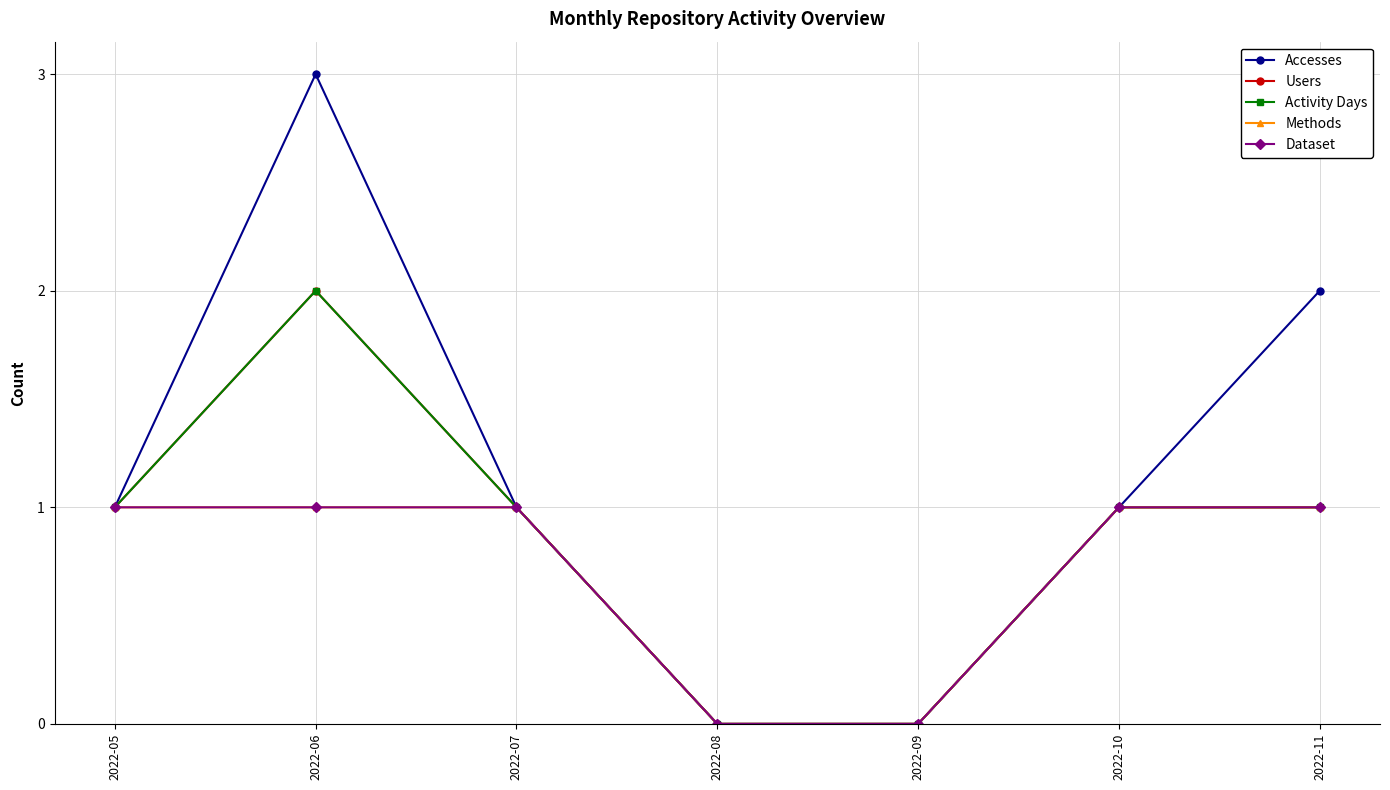

How many lines are shown in the chart?

5